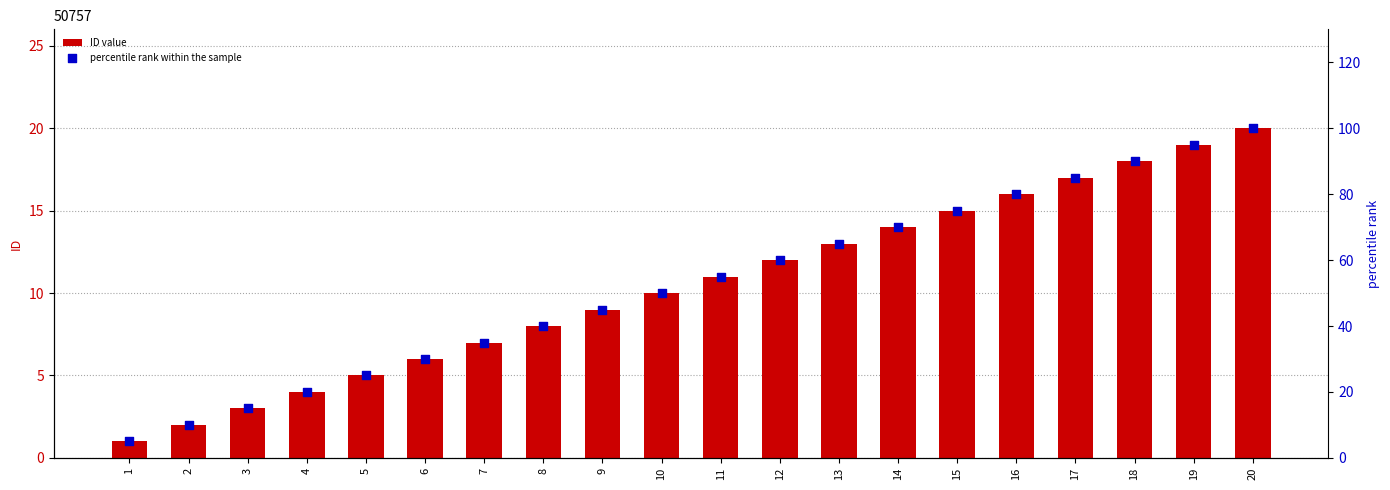

Which series contains the highest Y value?

percentile rank within the sample